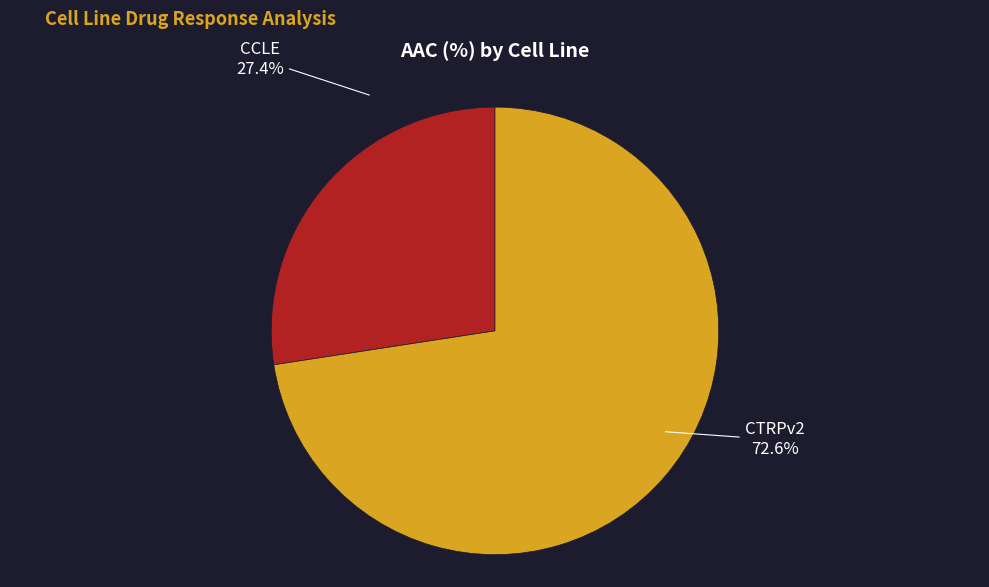

To the nearest percent, what is the average slice percentage?

50%